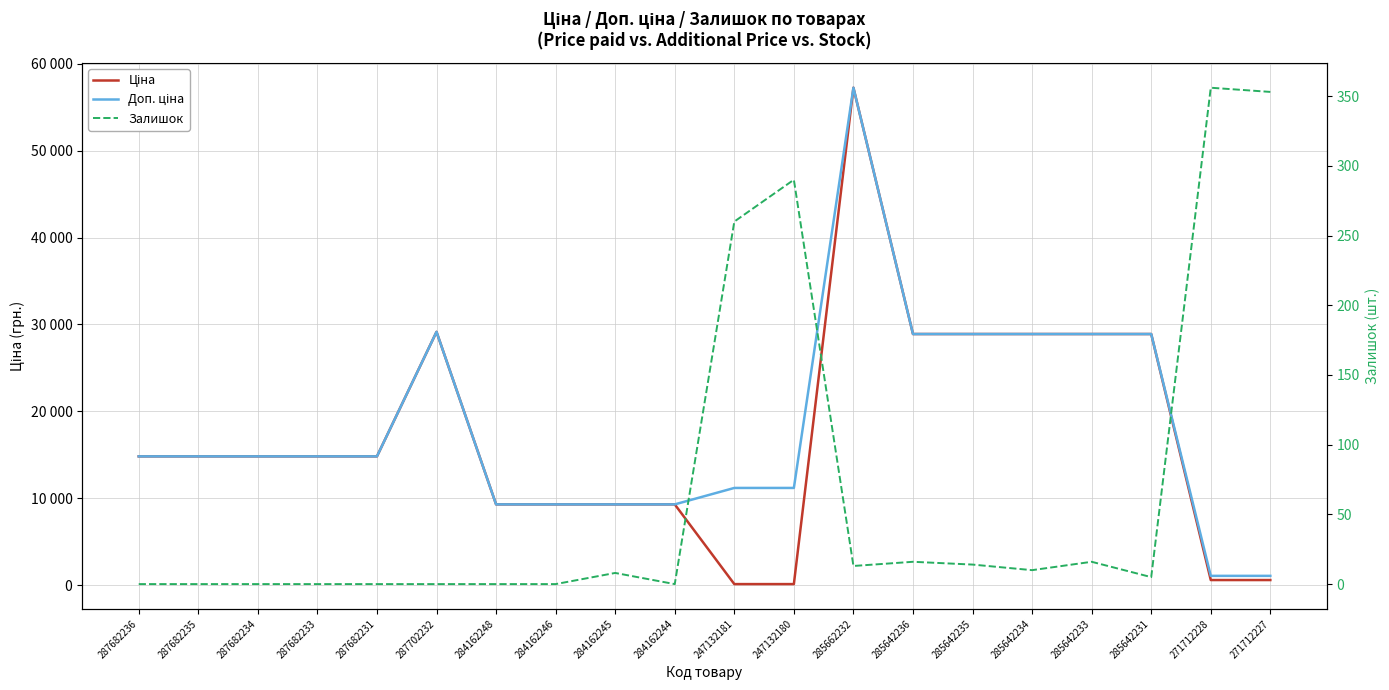

Which series has the widest spread of values?

Ціна